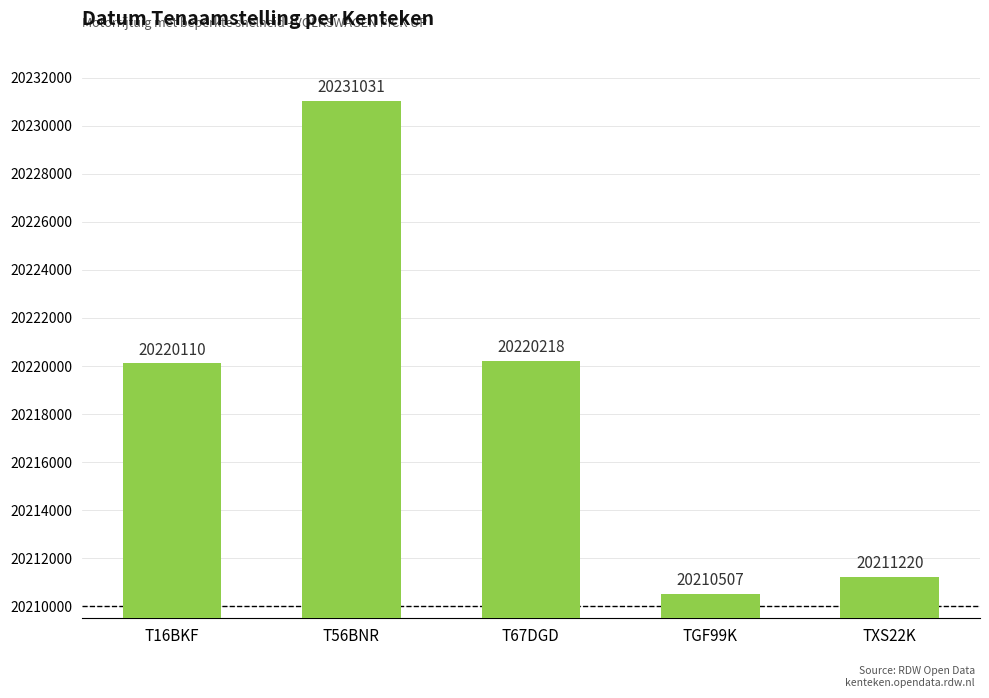

Reading right to left, what are all the values shown in this chart?

20211220	20210507	20220218	20231031	20220110